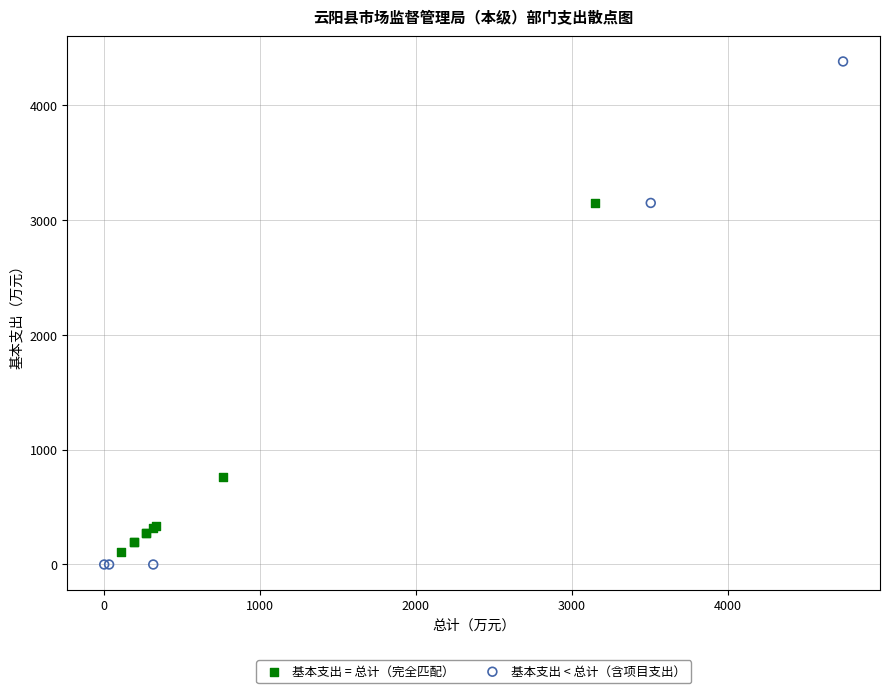

Which series has the largest Y range (max minus min)?

基本支出 < 总计（含项目支出）